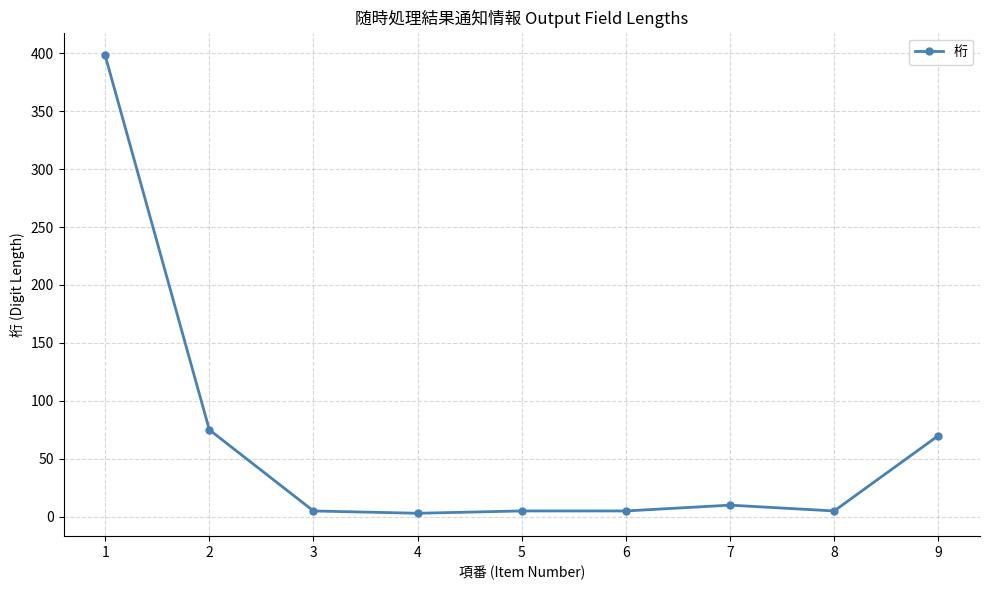

True or false: the data shows 70 at 9.

True